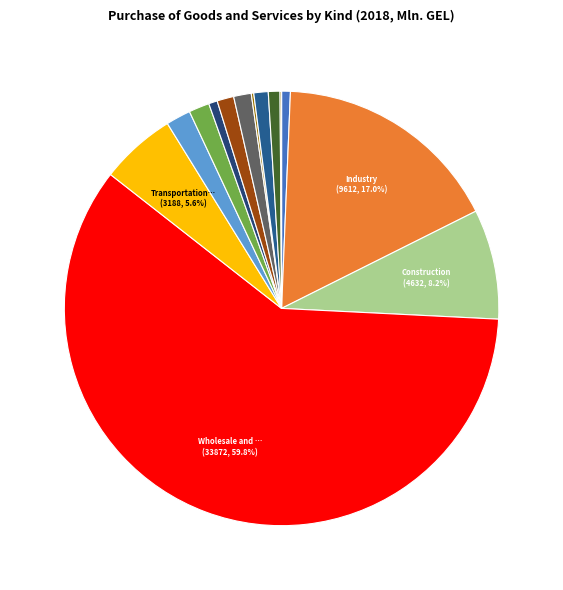

What is the smallest slice in the pie chart?

Other service activities